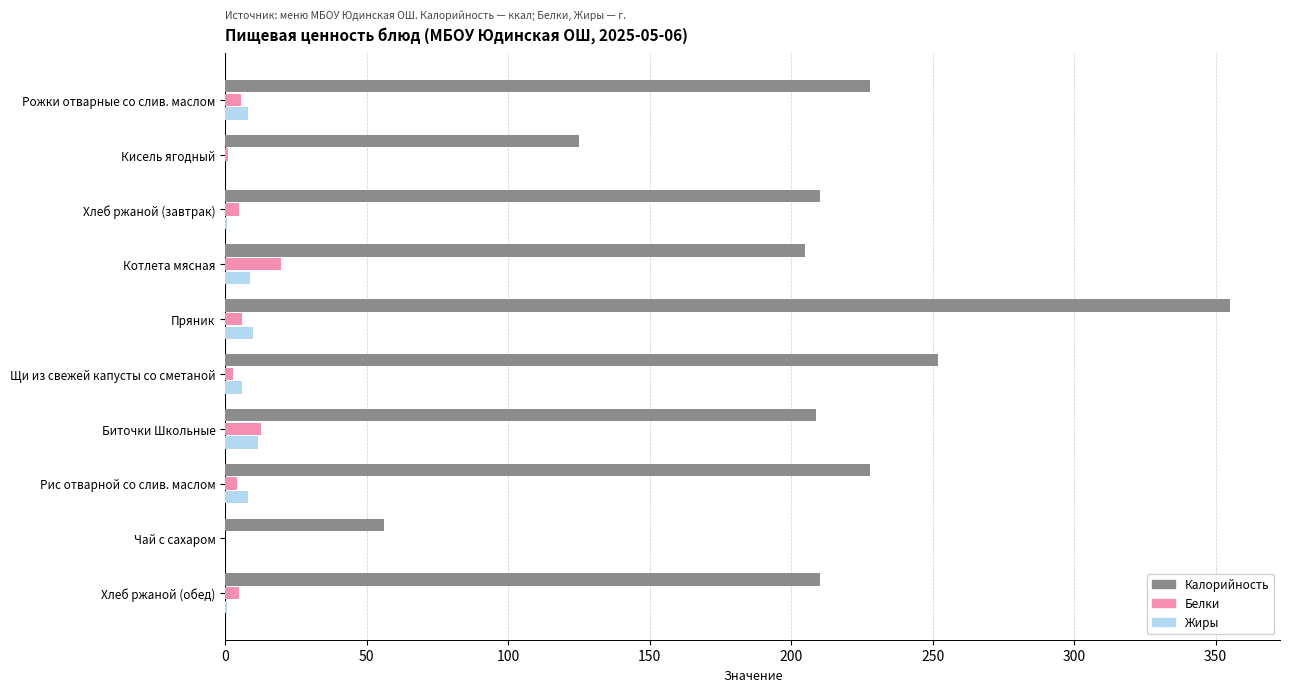

Which label corresponds to the largest value in the chart?

Пряник